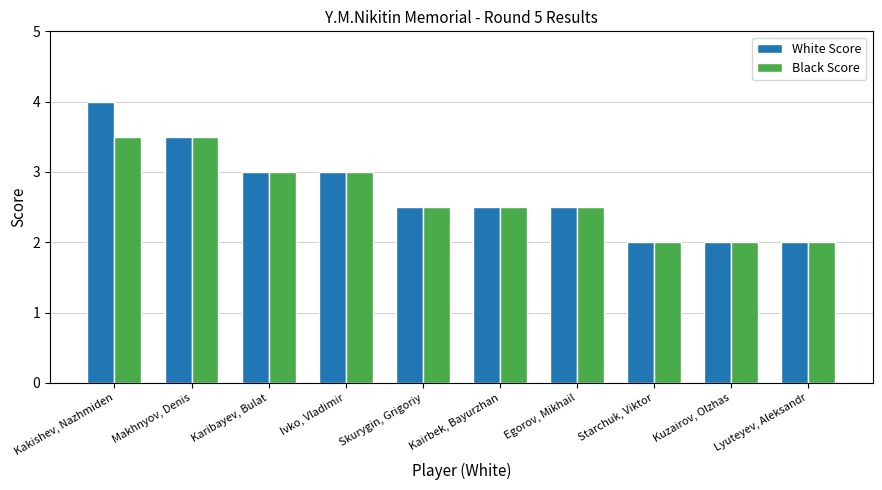

Rank the series by their average value, from lowest to highest.

Black Score, White Score